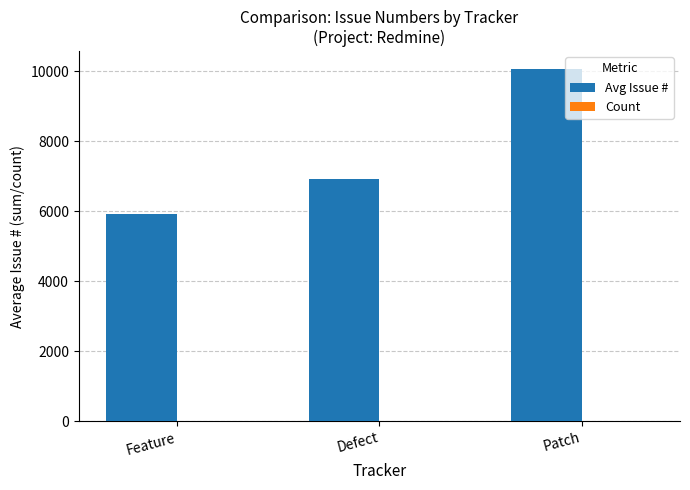

Which label corresponds to the largest value in the chart?

Patch